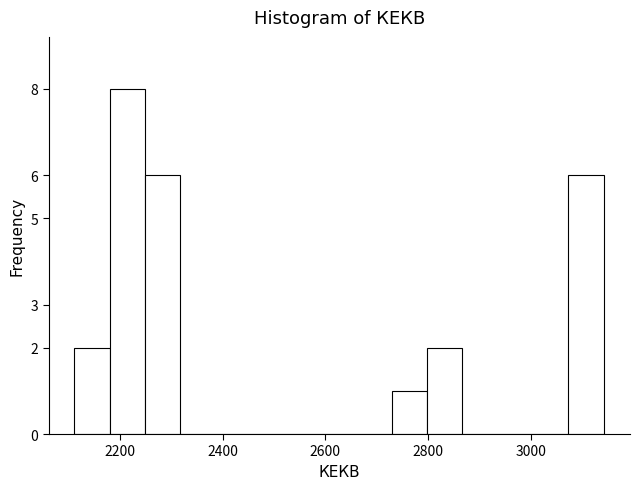

Around what value on the x-axis is the tallest bar? Give the approximate position of its centre, as read against the axis.

2220